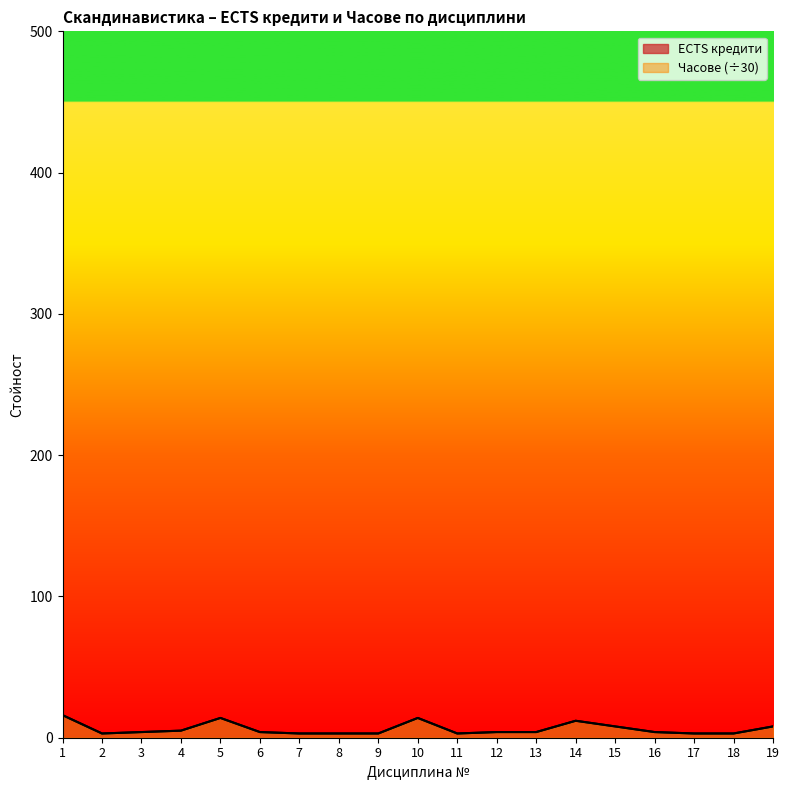

The Часове общ брой series shows 3 at 18. True or false?

True